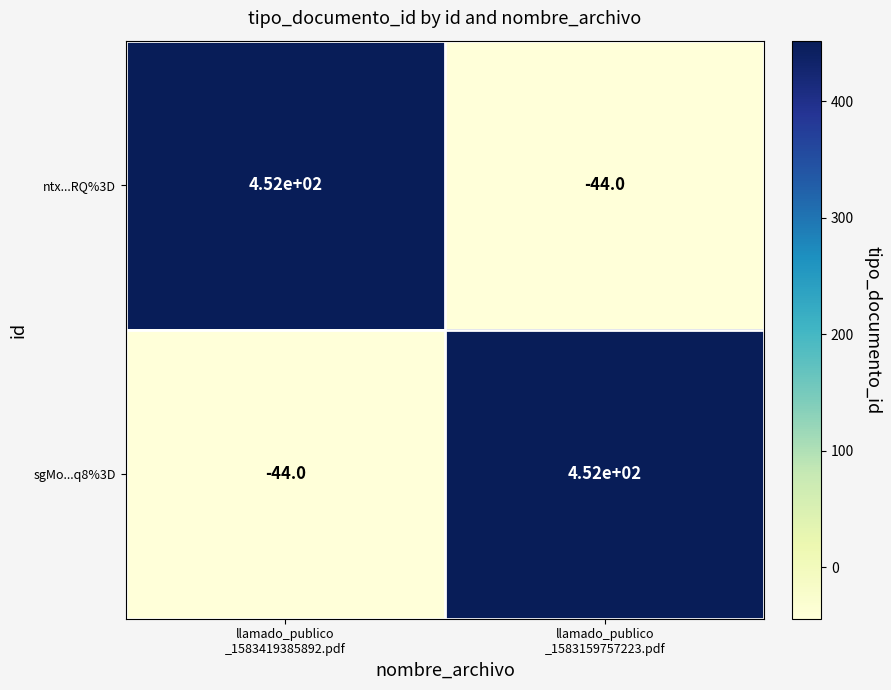

What is the difference between the maximum and minimum values in the ntx...RQ%3D series?

496